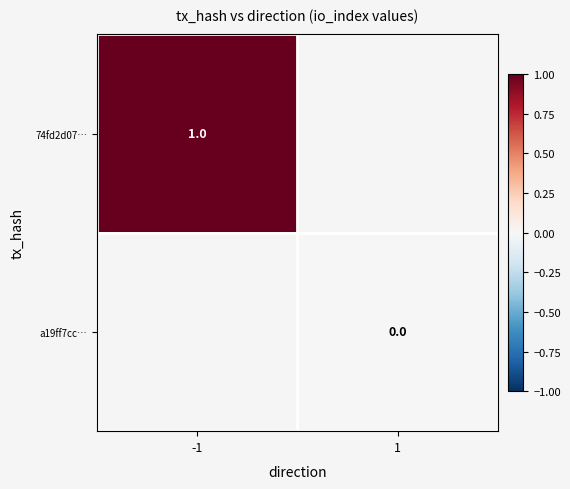

What is the maximum value shown in the chart?

1.0